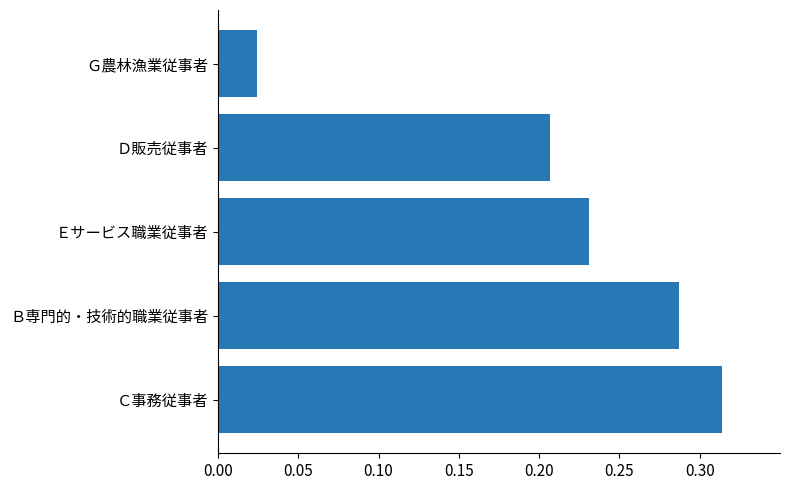

How many distinct data groups are displayed?

1